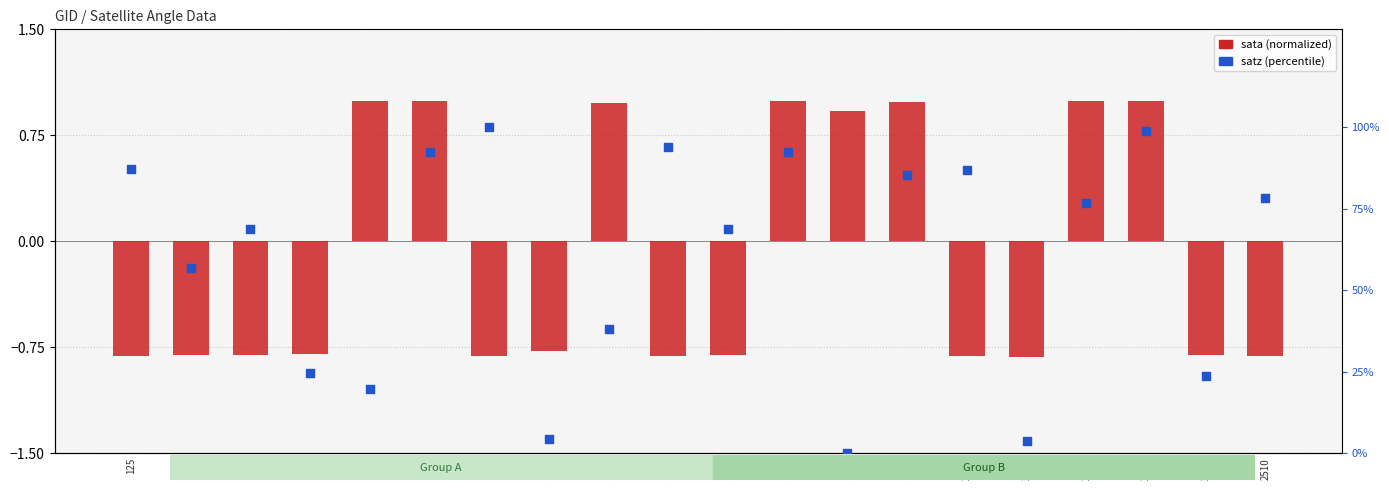

At which category is the sum across all series the highest?

2249